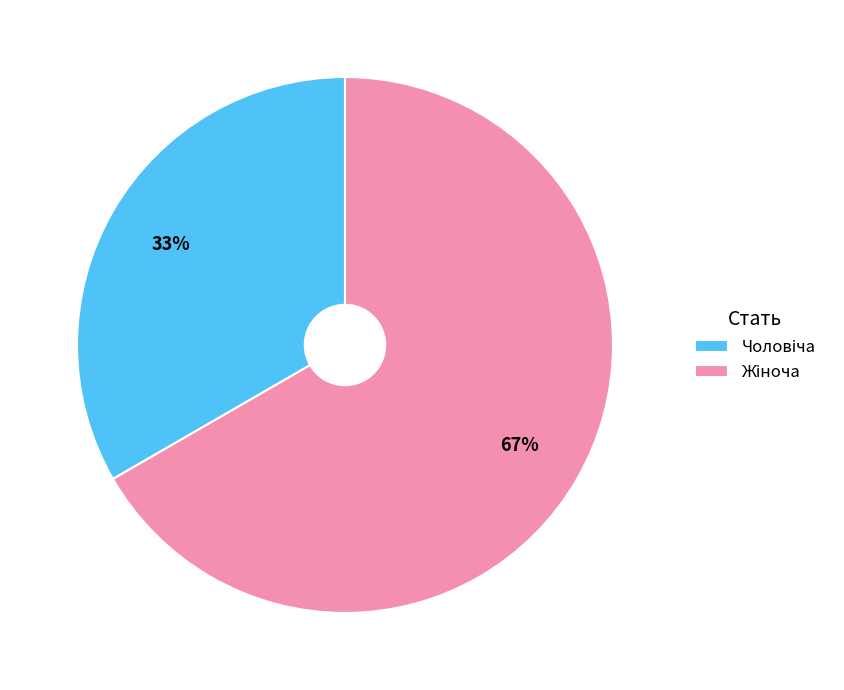

Is there any slice that represents more than half of the pie?

Yes